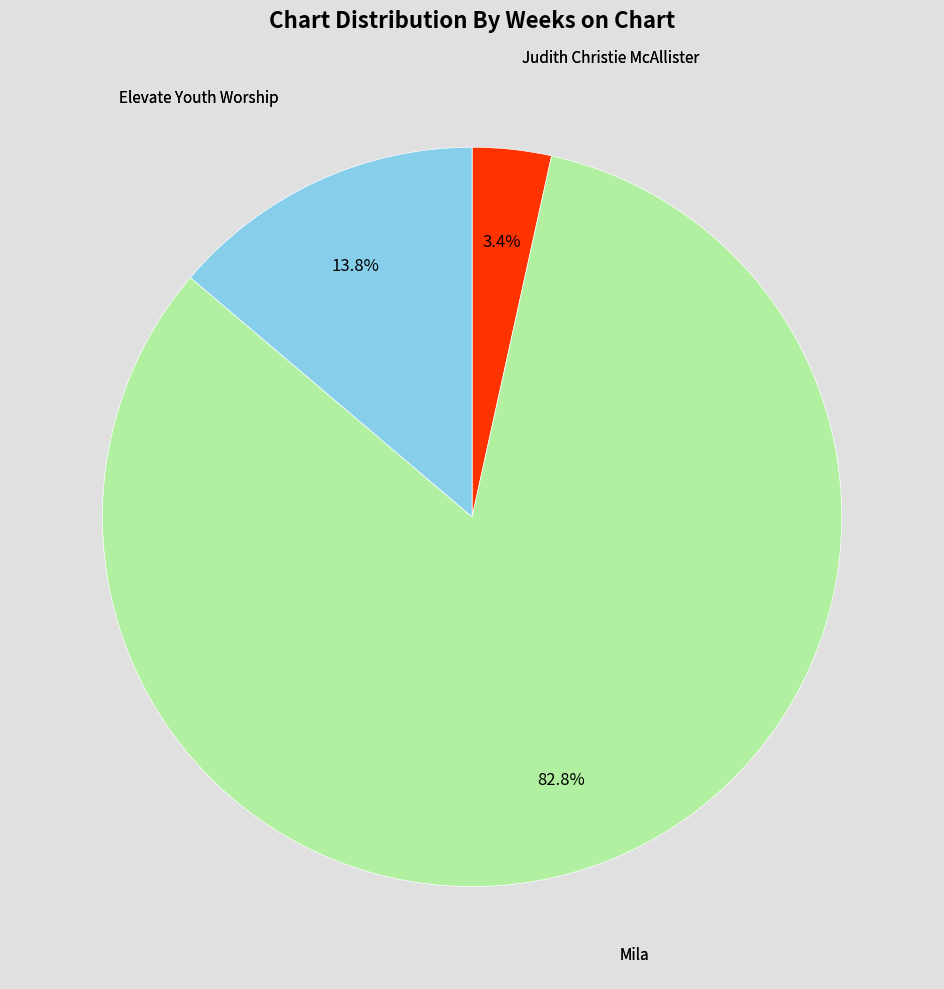

How many segments does this pie chart have?

3